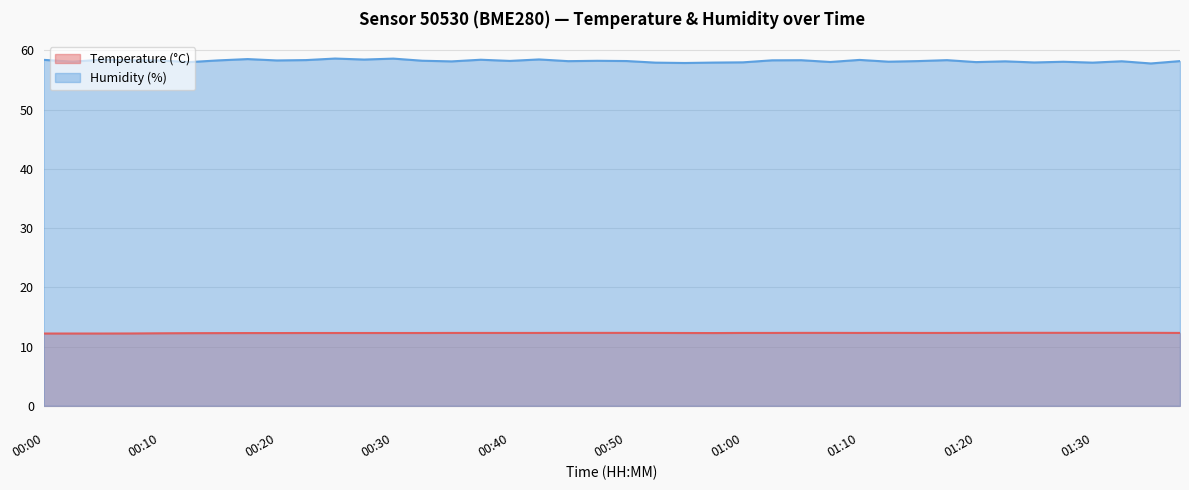

At which category does the chart reach its peak across all series?

00:25